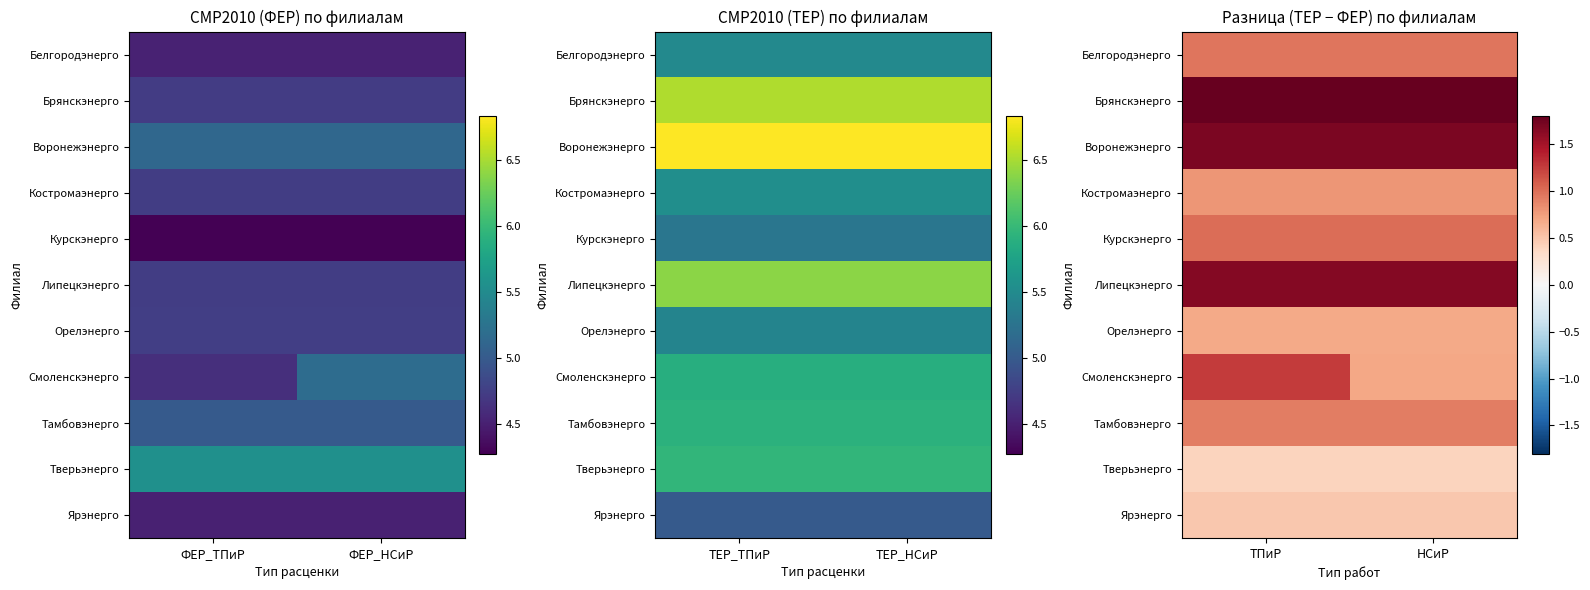

What is the average value of the Воронежэнерго series?

1.7